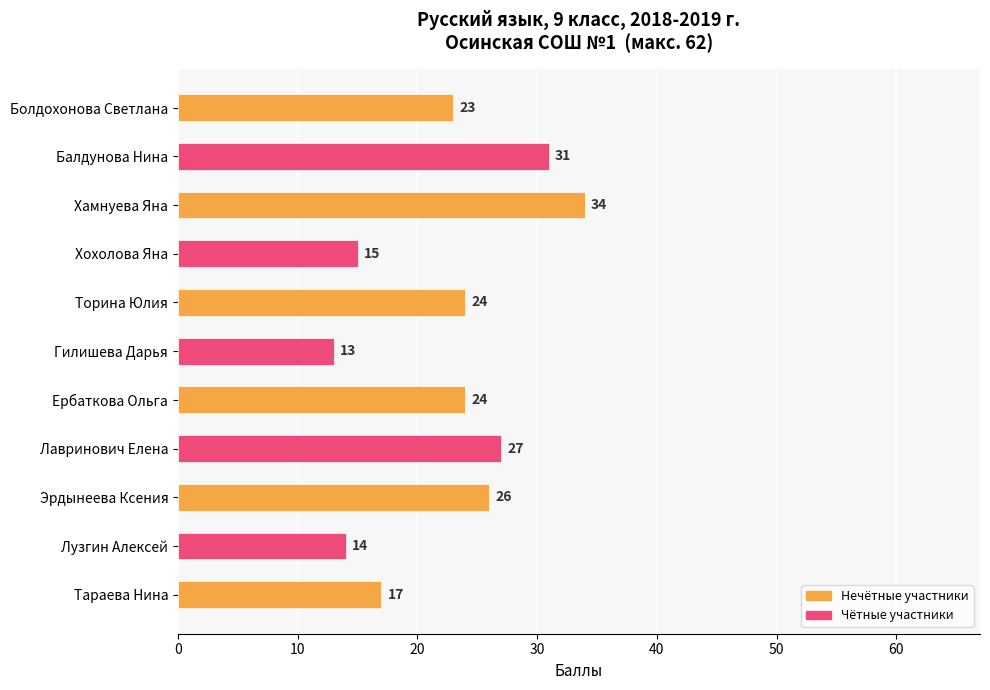

True or false: the data shows 5 at Тараева Нина.

False